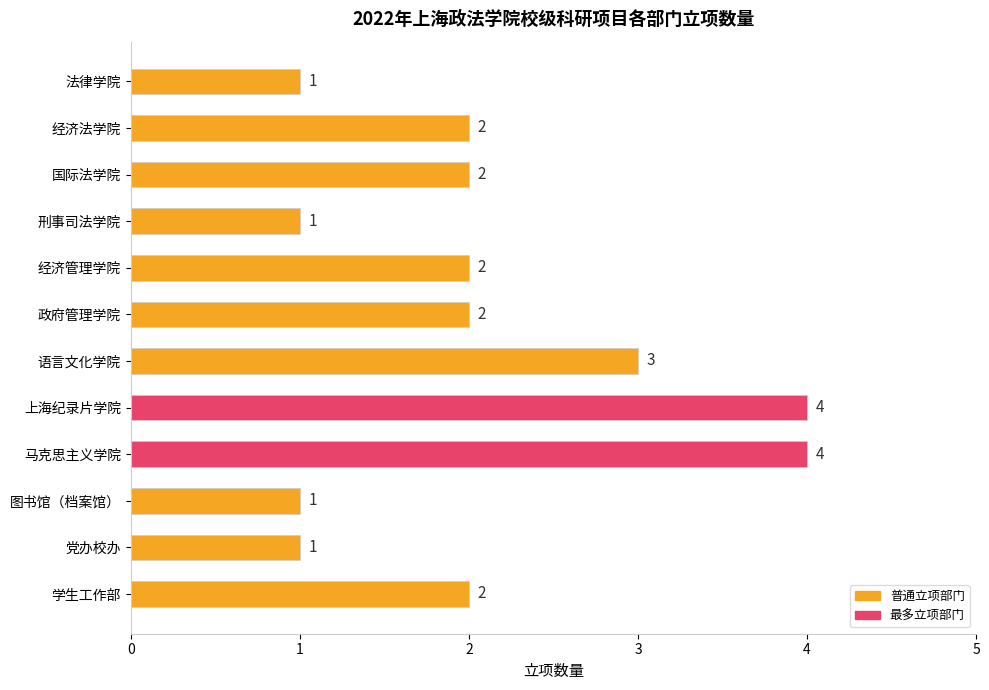

Reading top to bottom, transcribe all the data shown in this chart.

1	2	2	1	2	2	3	4	4	1	1	2